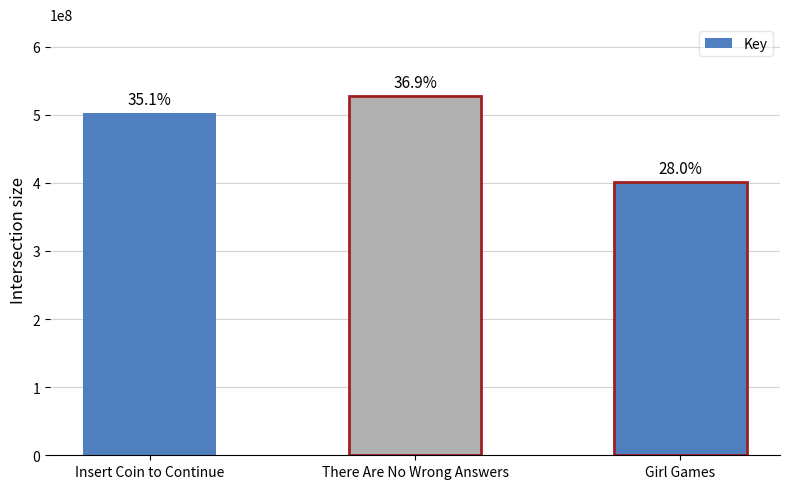

How many bars are there in total?

3